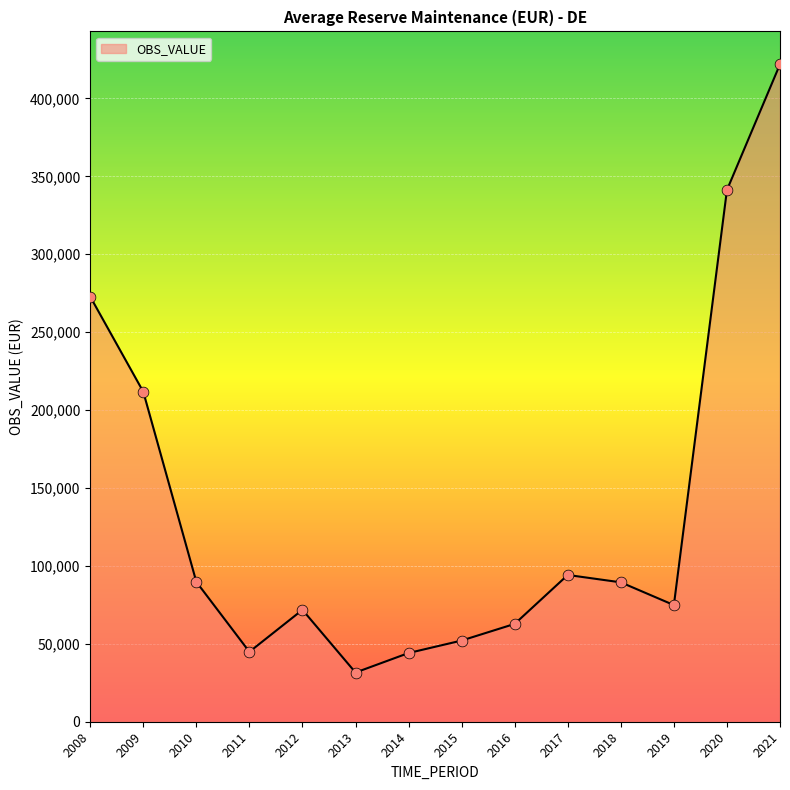

Approximately how many times larger is the value at 2020 compared to 2013?

10.8